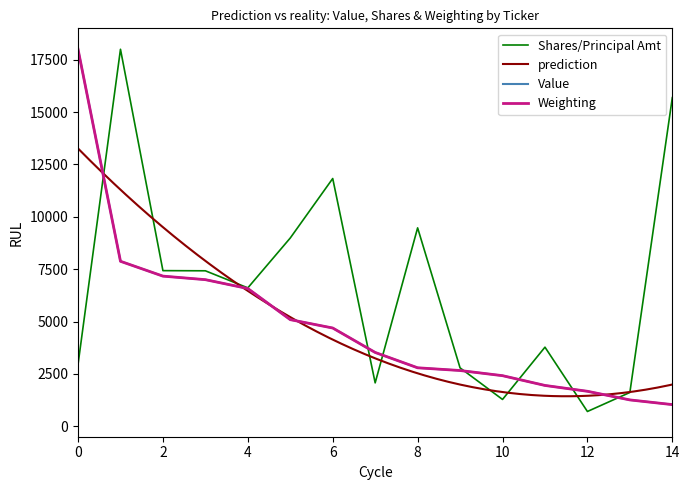

What is the maximum value for Value?

18000.0